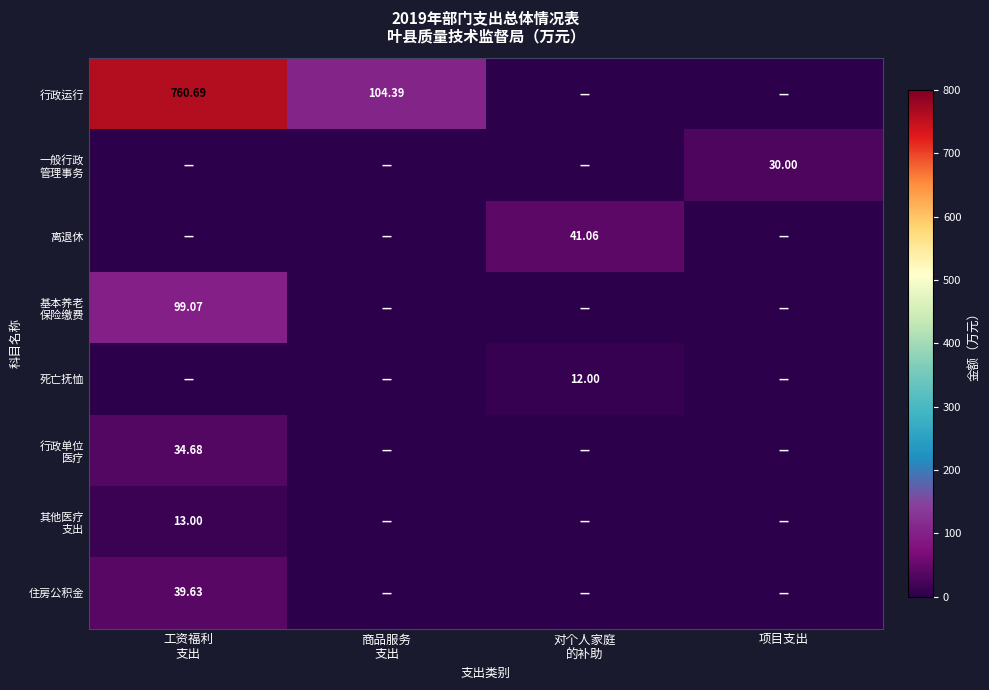

At which category is the sum across all series the highest?

工资福利
支出